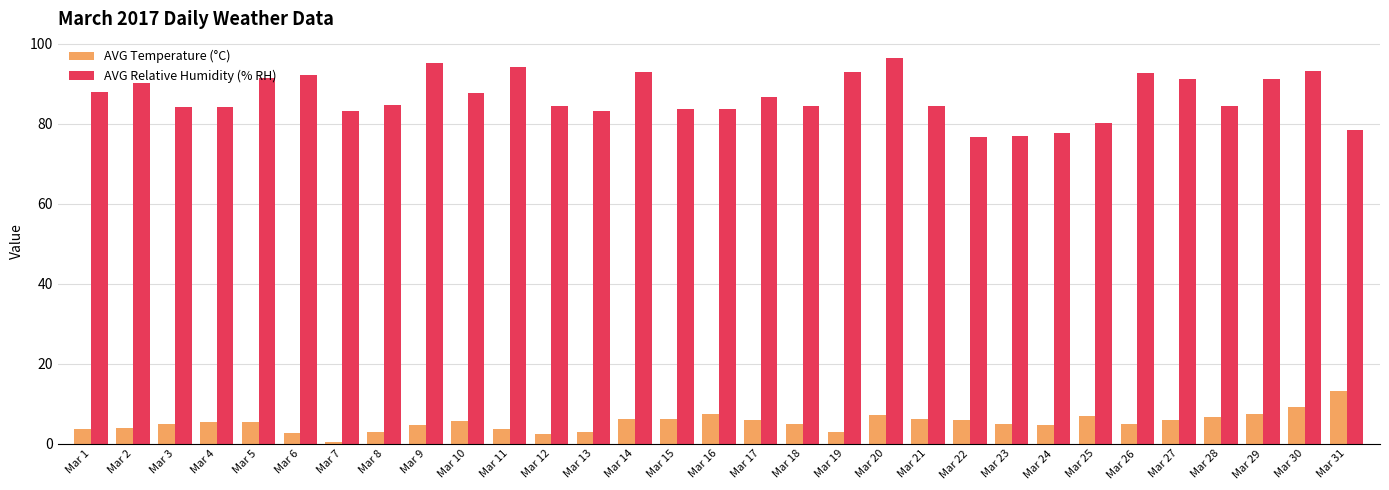

What is the value of the AVG Temperature (°C) bar at the 27th from the left?

6.0